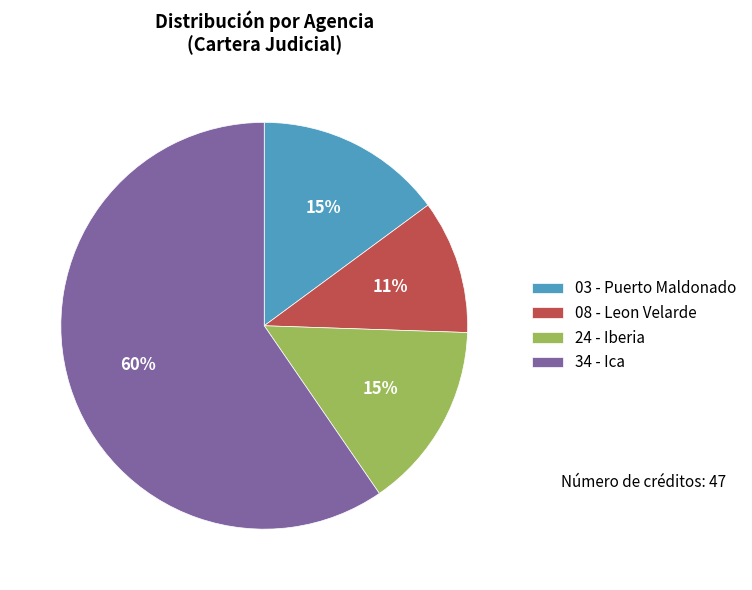

Combined, do 08 - Leon Velarde and 03 - Puerto Maldonado account for over 50%?

No